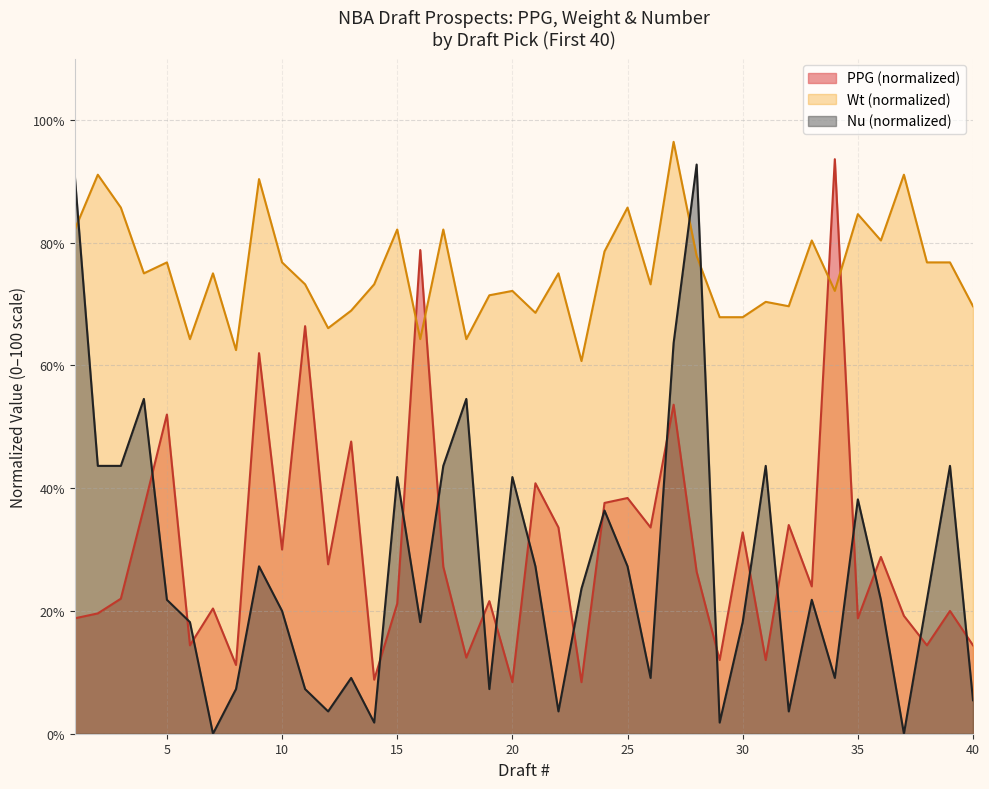

The value of Wt at 36 is 80.4. True or false?

True